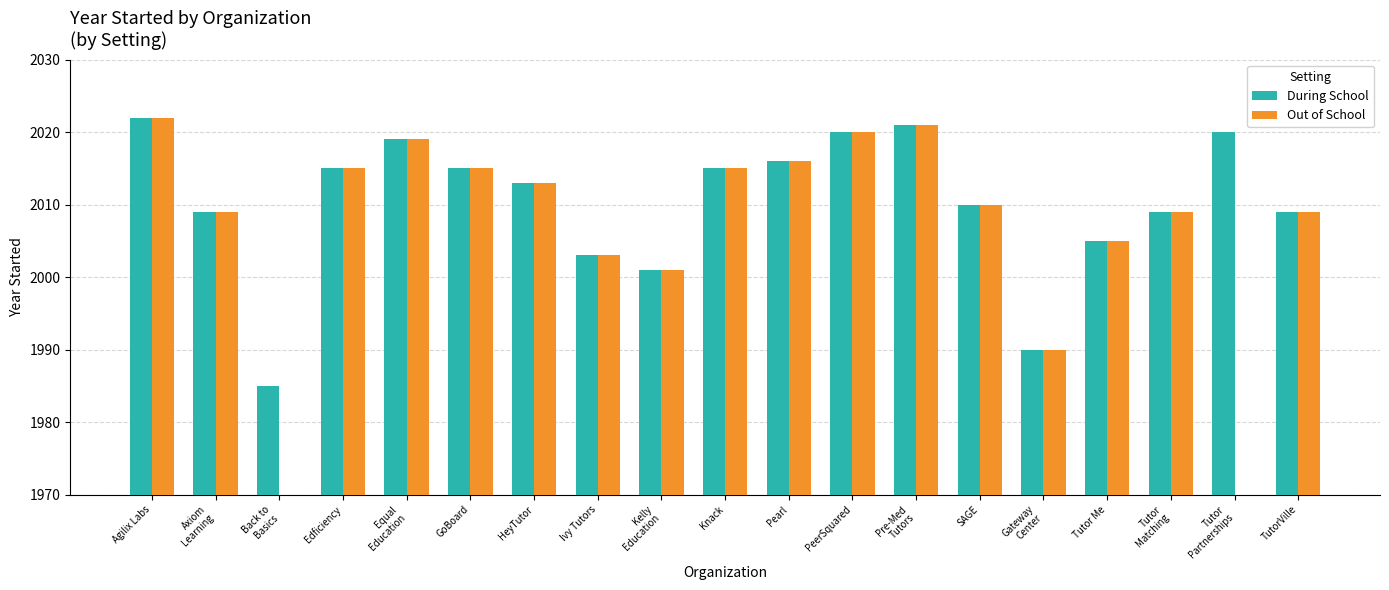

Rank the series by their average value, from highest to lowest.

During School, Out of School